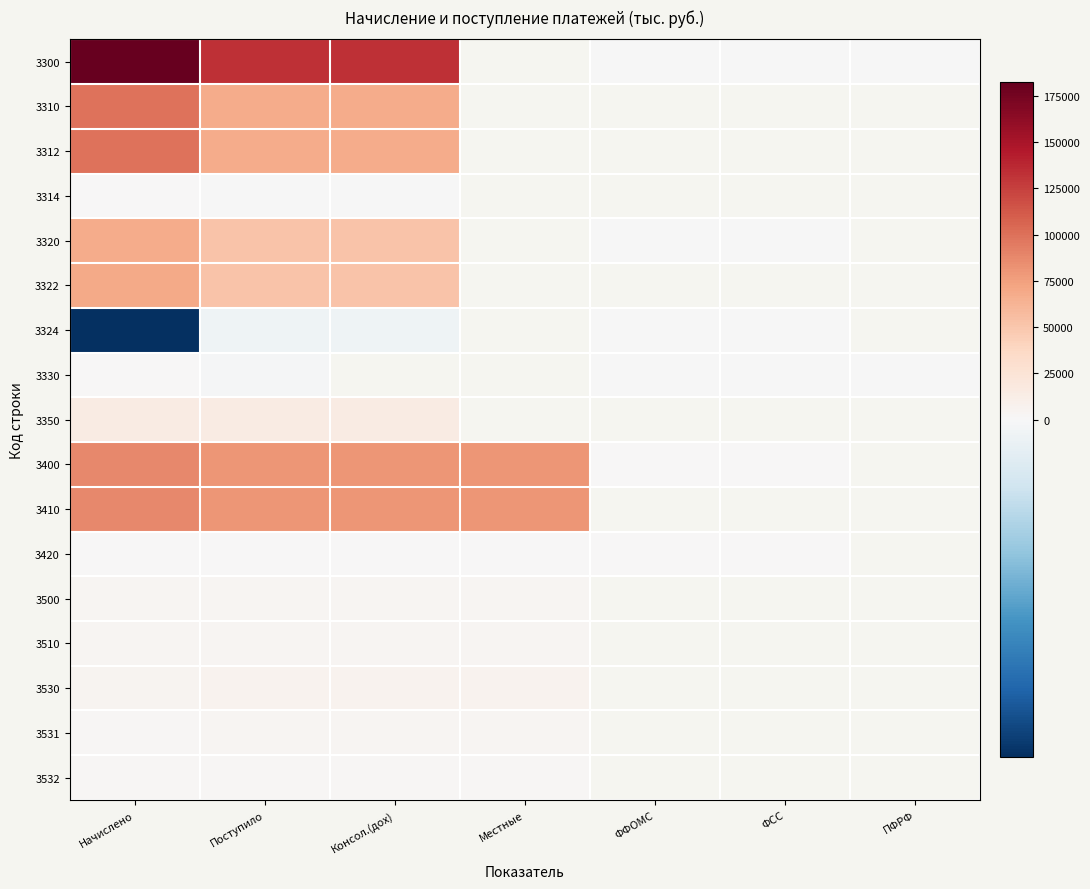

The 3530 series shows 6348.0 at Местные. True or false?

True